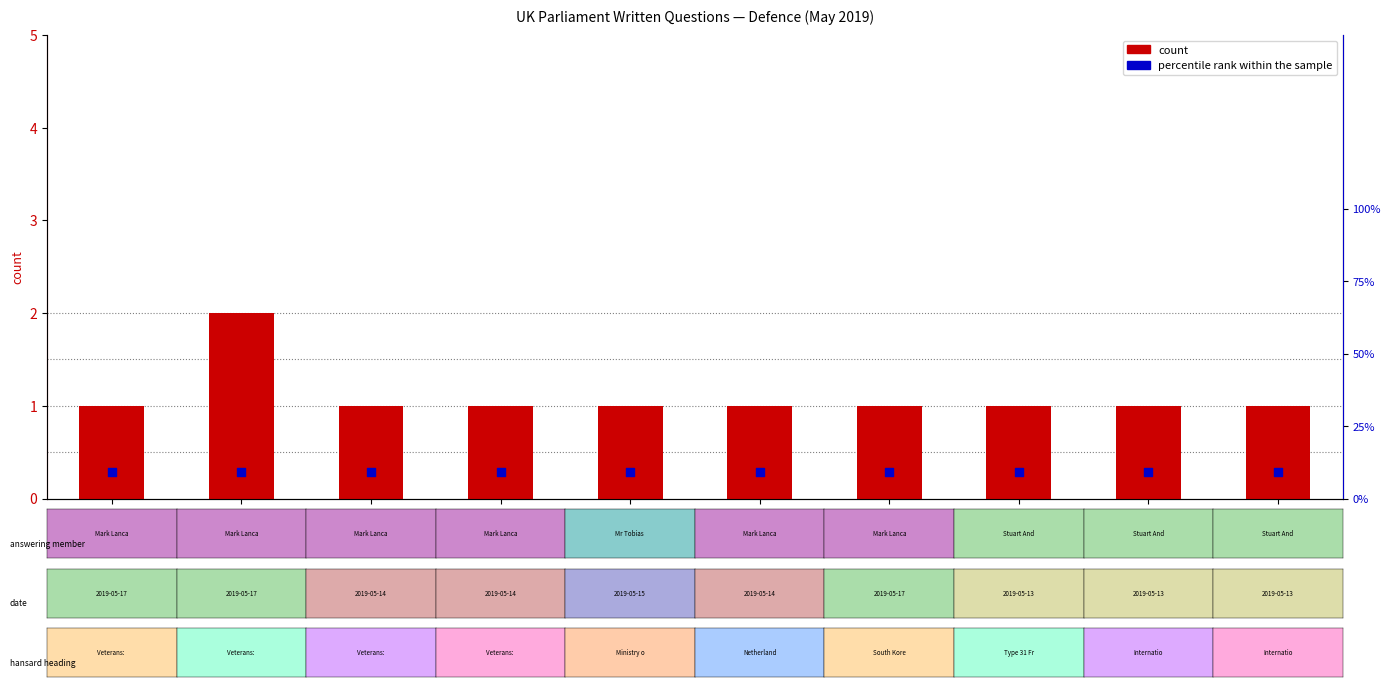

Which series reaches the maximum Y coordinate?

percentile rank within the sample